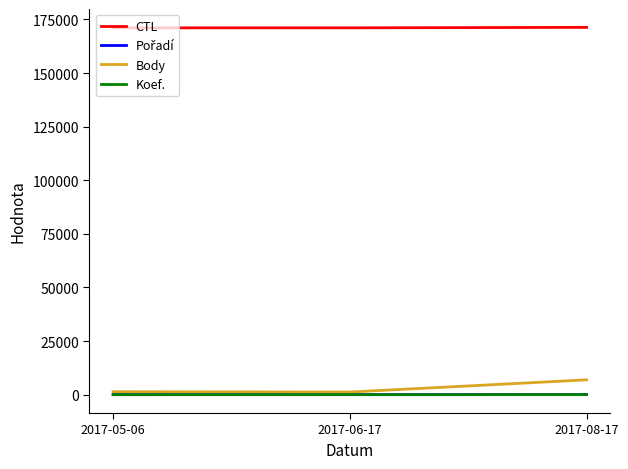

What is the spread (max minus min) of values at 2017-05-06?

171100